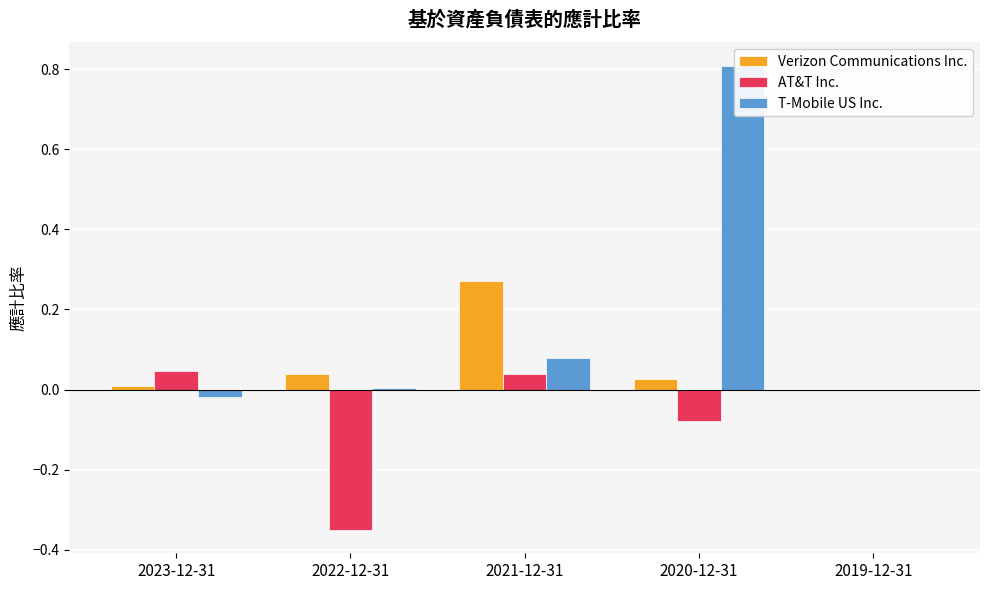

At which label is Verizon Communications Inc. closest to 0?

2019-12-31